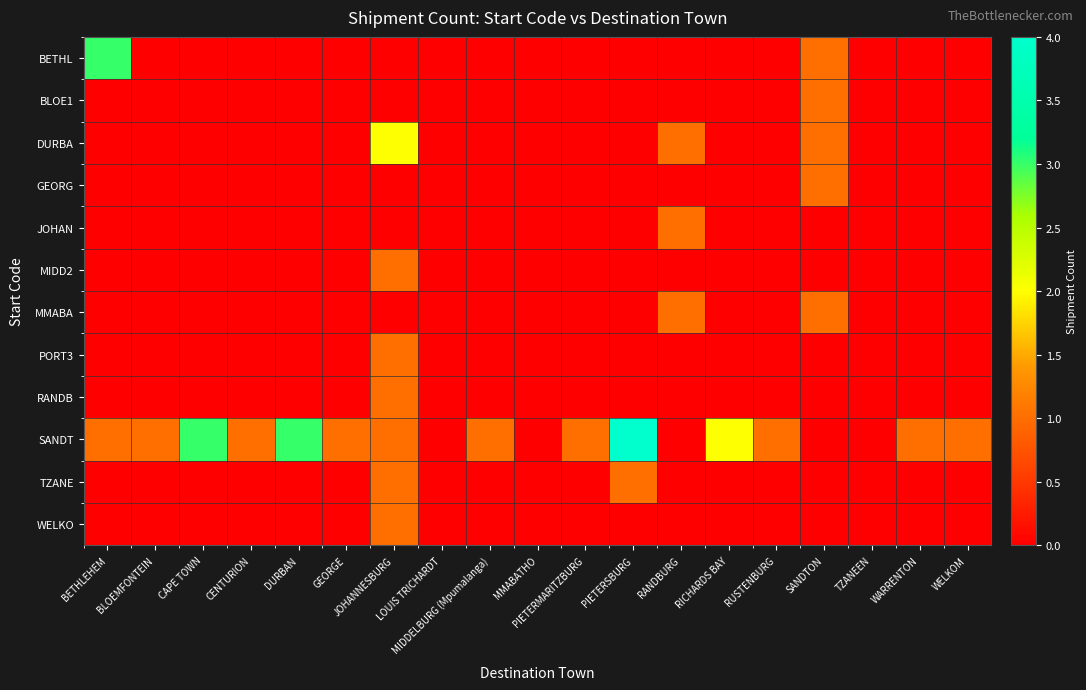

Rank the series by their maximum value, from lowest to highest.

BLOE1, GEORG, JOHAN, MIDD2, MMABA, PORT3, RANDB, TZANE, WELKO, DURBA, BETHL, SANDT